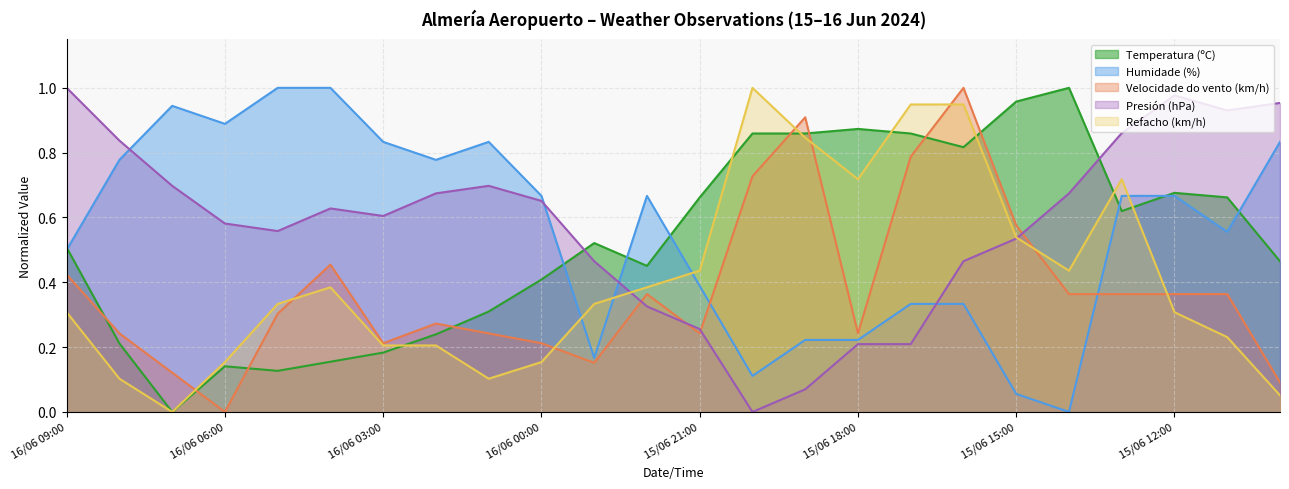

How many interior local peaks does the Velocidade do vento (km/h) series have?

5